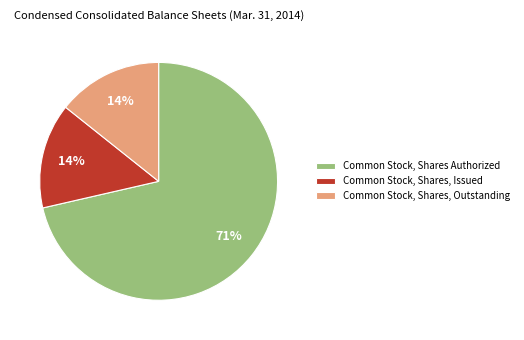

How many slices are in this pie chart?

3